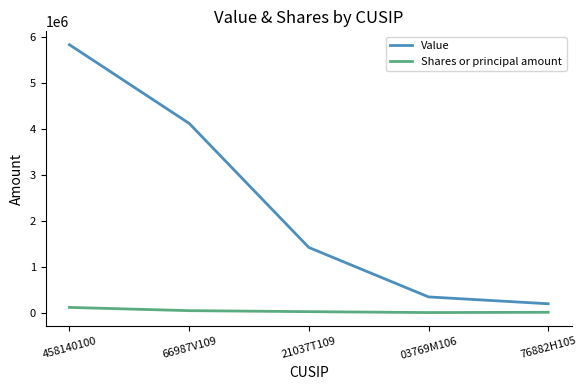

At which label does Shares or principal amount reach its peak?

458140100